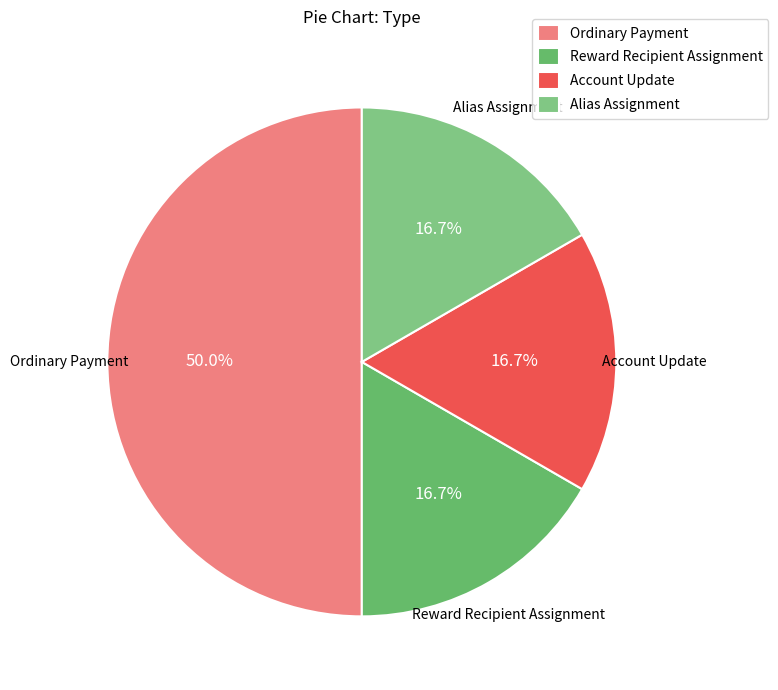

What is the ratio of the value at Alias Assignment to the value at Reward Recipient Assignment?

1.0